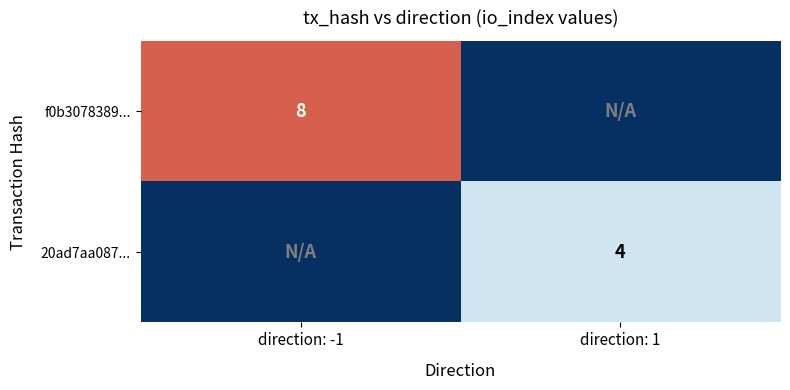

The value of 20ad7aa087... at direction: 1 is 7. True or false?

False